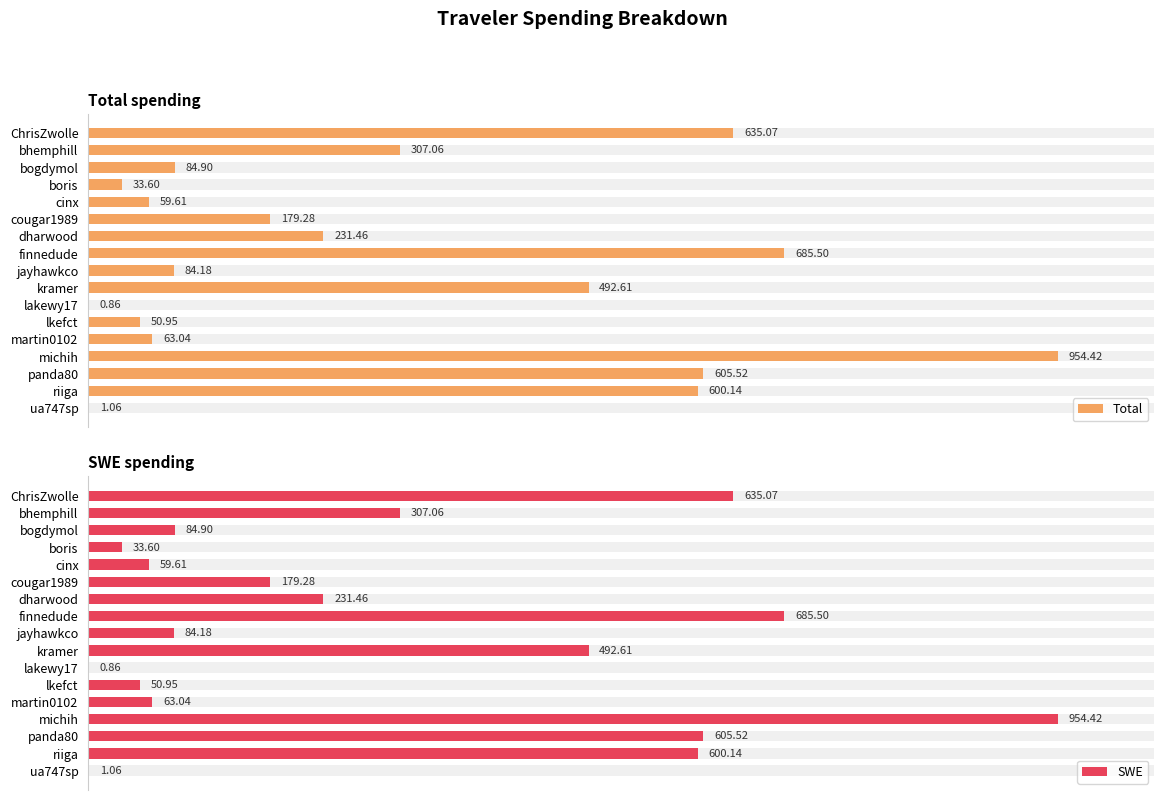

At which label is Total closest to 477?

kramer